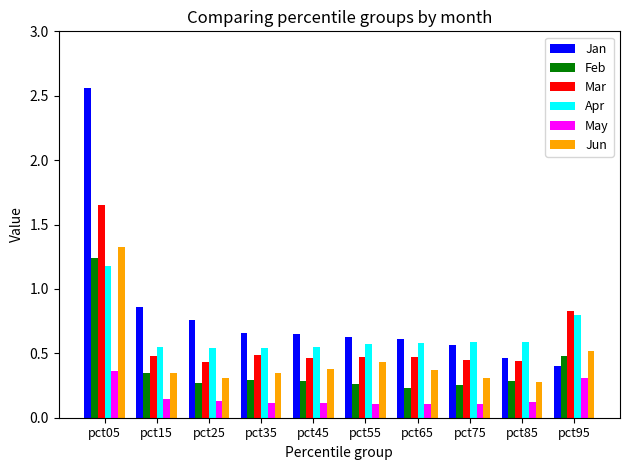

Is the value of Mar at pct05 greater than the value of Feb at pct35?

Yes